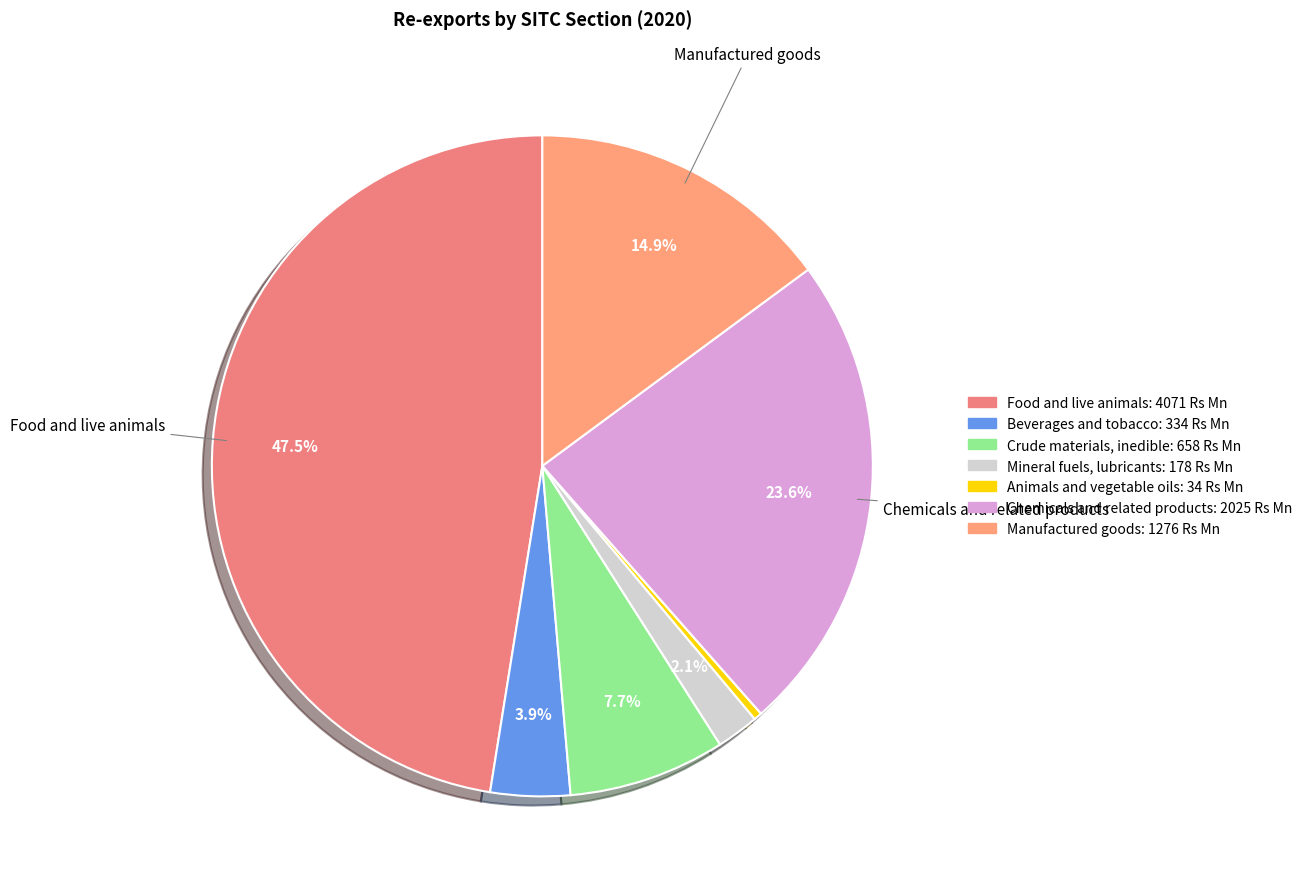

What percentage do Beverages and tobacco and Food and live animals together represent?

51.4%